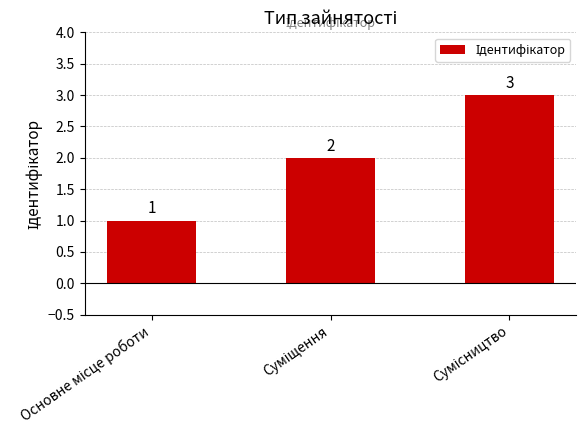

What is the maximum value shown in the chart?

3